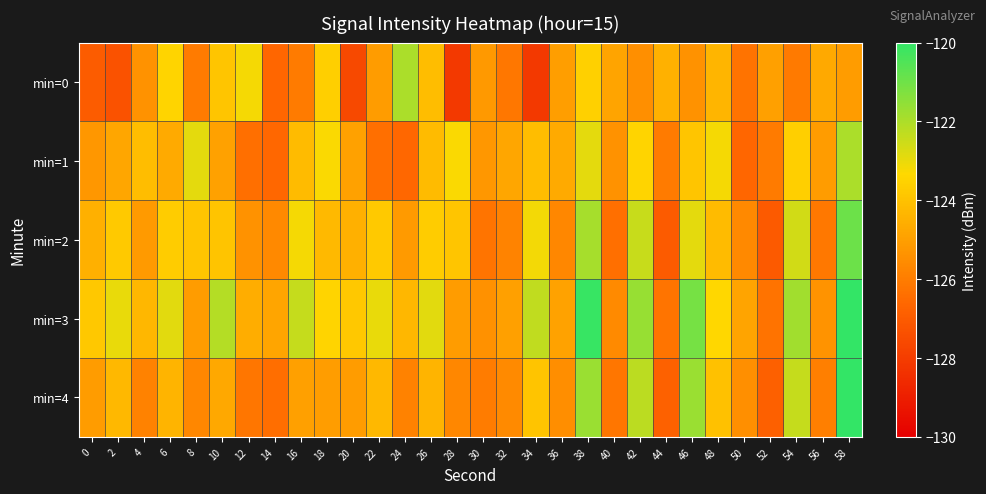

What is the difference between the highest and lowest values at 8?

3.1